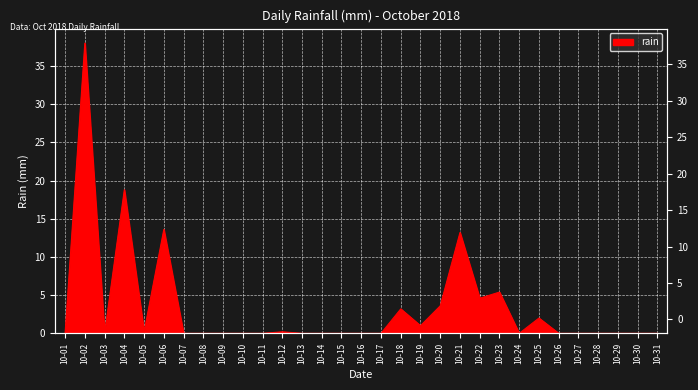

How many series are shown in this chart?

1